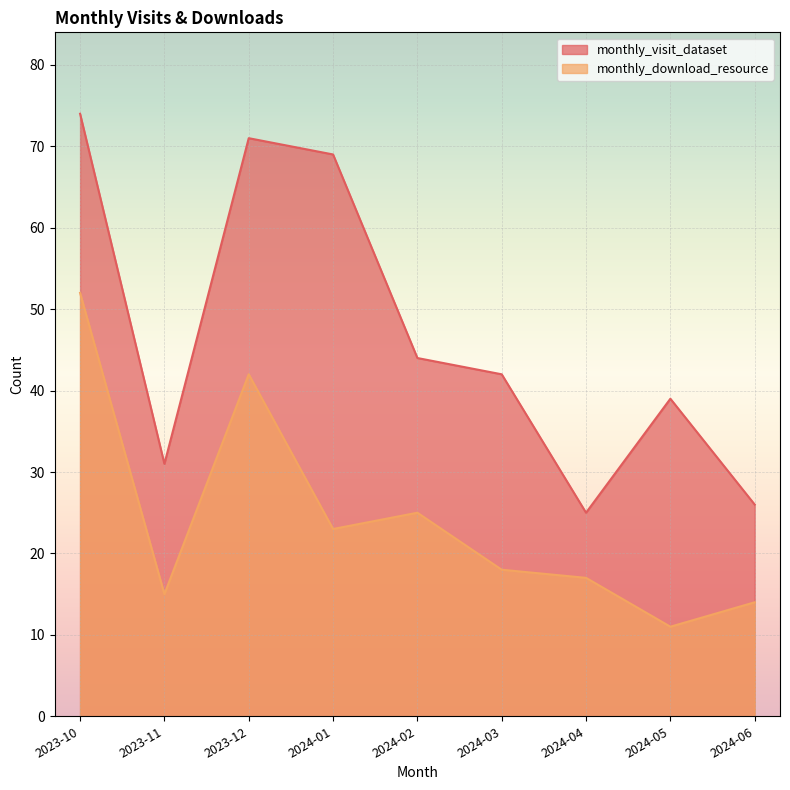

Where is monthly_visit_dataset nearest to the value 49?

2024-02